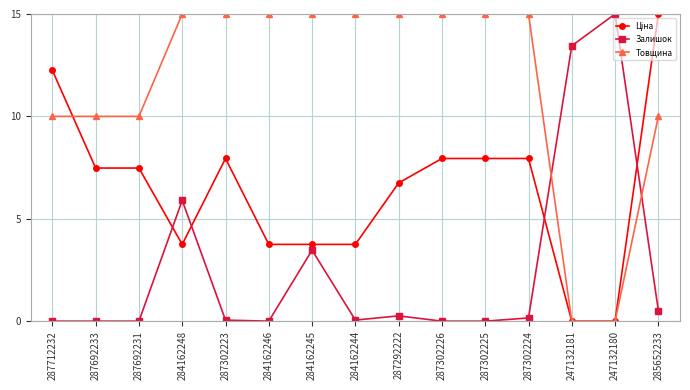

Which series has the largest total across all categories?

Товщина